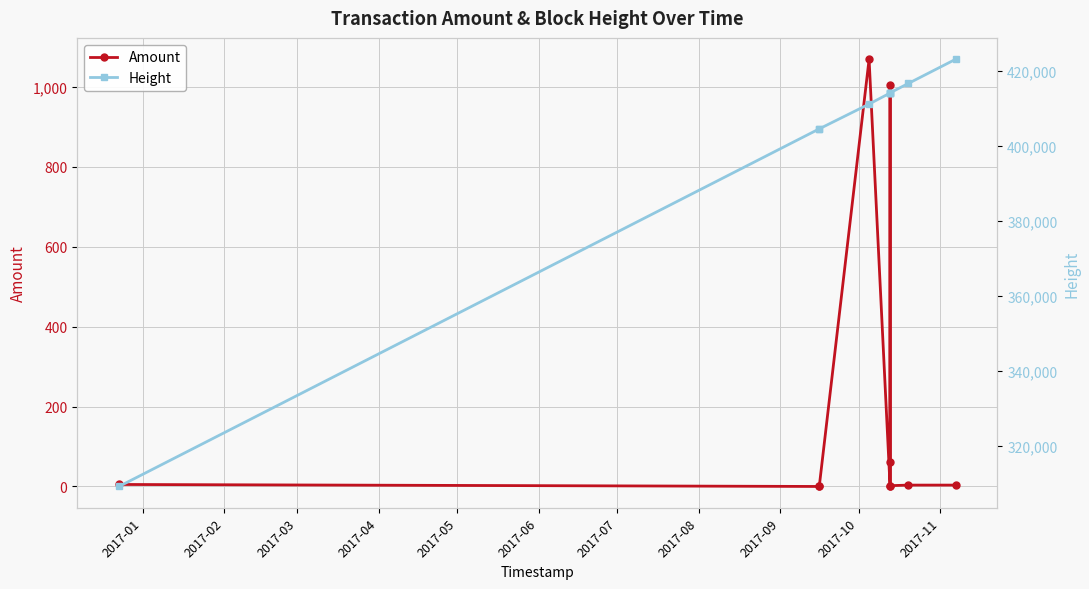

How many data points in Height are less than 414038?

5